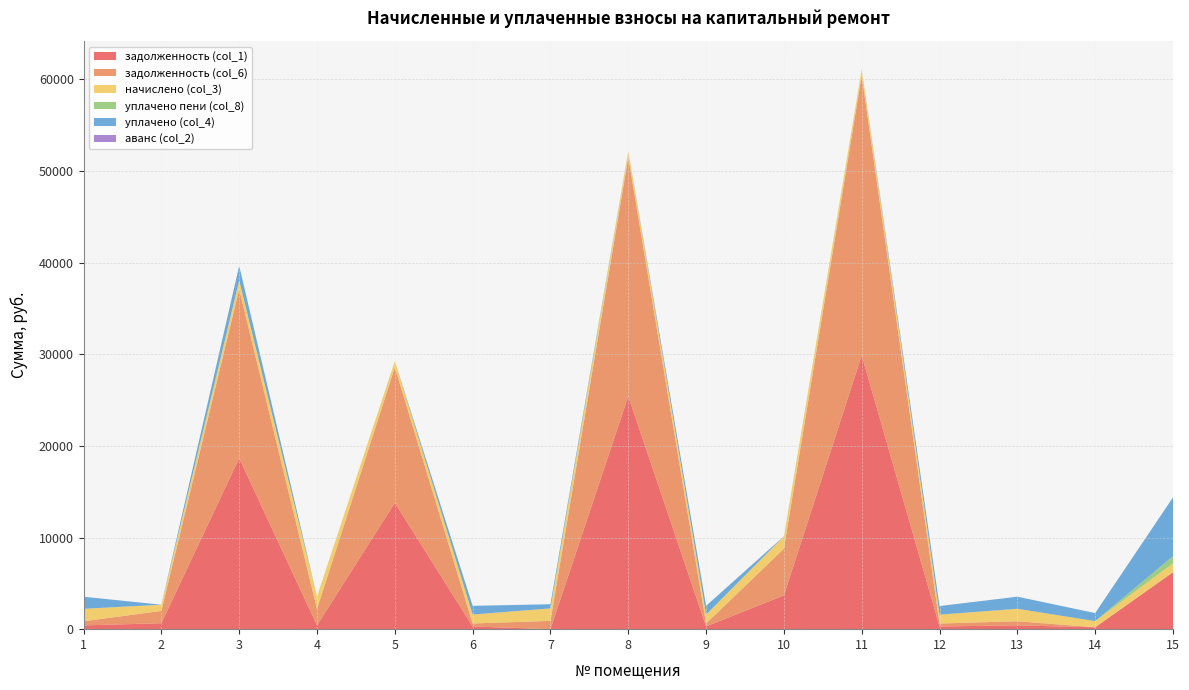

Reading right to left, list all the values displayed in this chart.

задолженность (col_1): 6213.9	203.8	411.6	293.0	29881.3	3685.0	295.7	25419.1	0.0	295.7	13788.6	422.2	18658.9	649.2	410.9
задолженность (col_6): 0.0	0.0	453.6	323.0	30559.5	5100.8	325.9	26086.3	907.2	325.9	14788.7	1784.7	18446.2	1341.5	452.9
начислено (col_3): 977.7	673.8	1360.8	968.9	678.2	1354.2	977.7	667.2	1360.8	977.7	678.2	1354.2	955.7	678.2	1358.6
уплачено пени (col_8): 773.4	0.0	0.0	0.0	0.0	0.0	0.0	0.0	0.0	0.0	0.0	0.0	0.0	0.0	0.0
уплачено (col_4): 6418.2	877.6	1318.8	939.0	0.0	0.0	947.5	0.0	453.6	947.5	0.0	0.0	1592.9	0.0	1316.7
аванс (col_2): 0.0	0.0	0.0	0.0	0.0	0.0	0.0	0.0	0.0	0.0	0.0	0.0	0.0	0.0	0.0